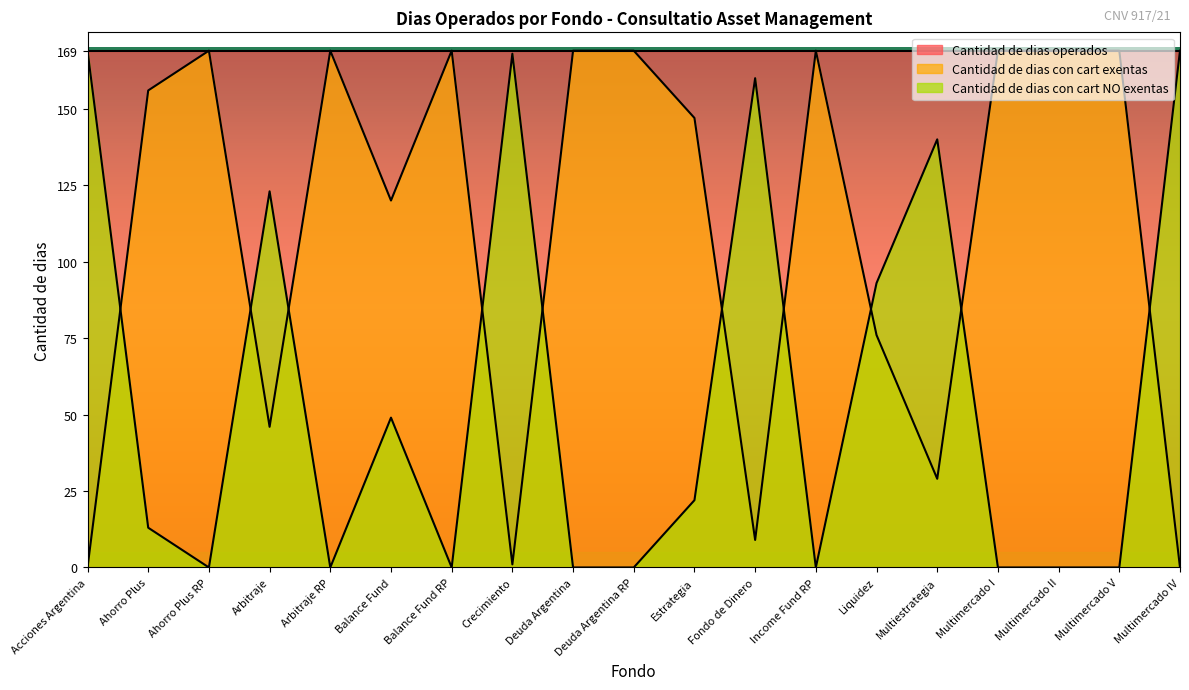

Which series changed the most between Balance Fund and Deuda Argentina RP?

Cantidad de dias con cart exentas